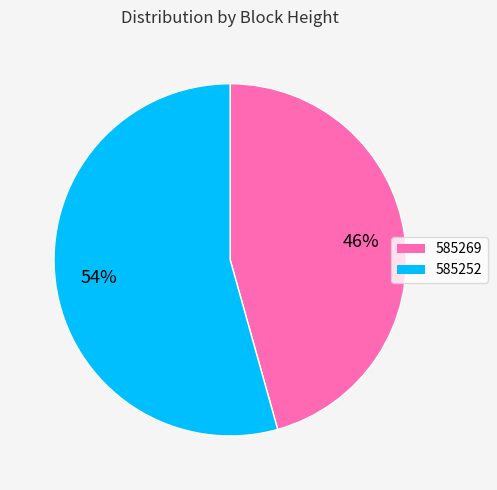

How many segments does this pie chart have?

2